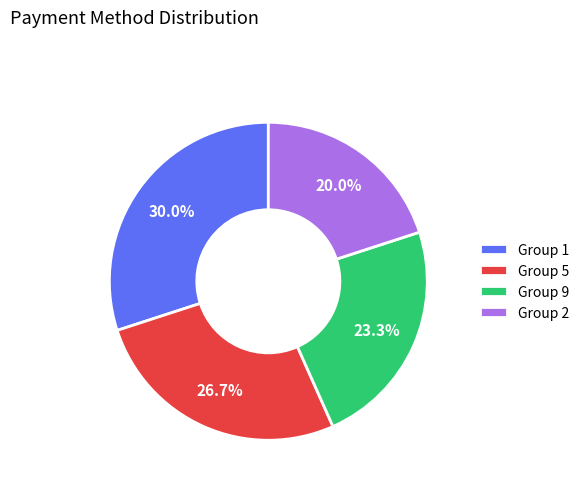

Which slice is the largest?

Group 1